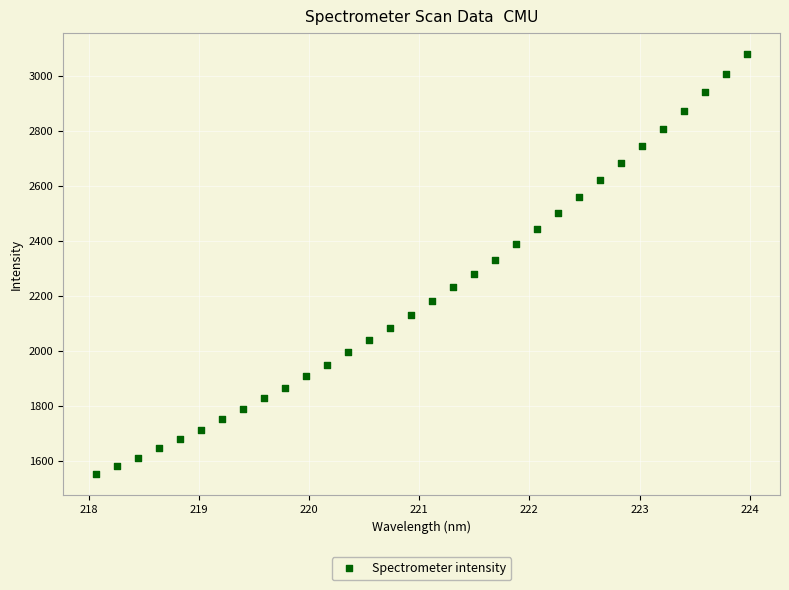

What is the range of X values (max minus min)?

5.9